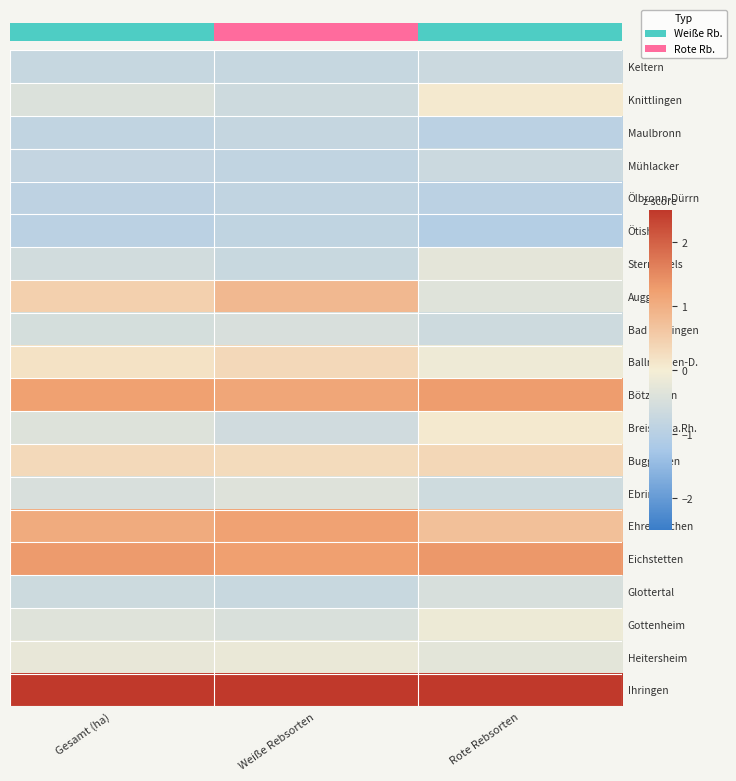

What is the highest value of the Buggingen series?

0.4